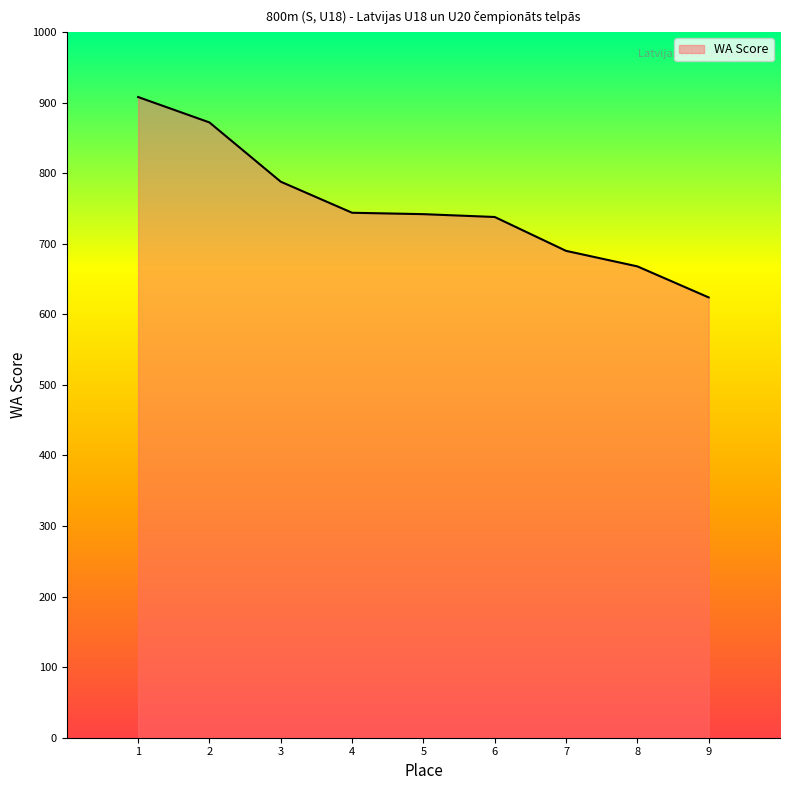

True or false: the data has more than 1 interior local peaks.

False